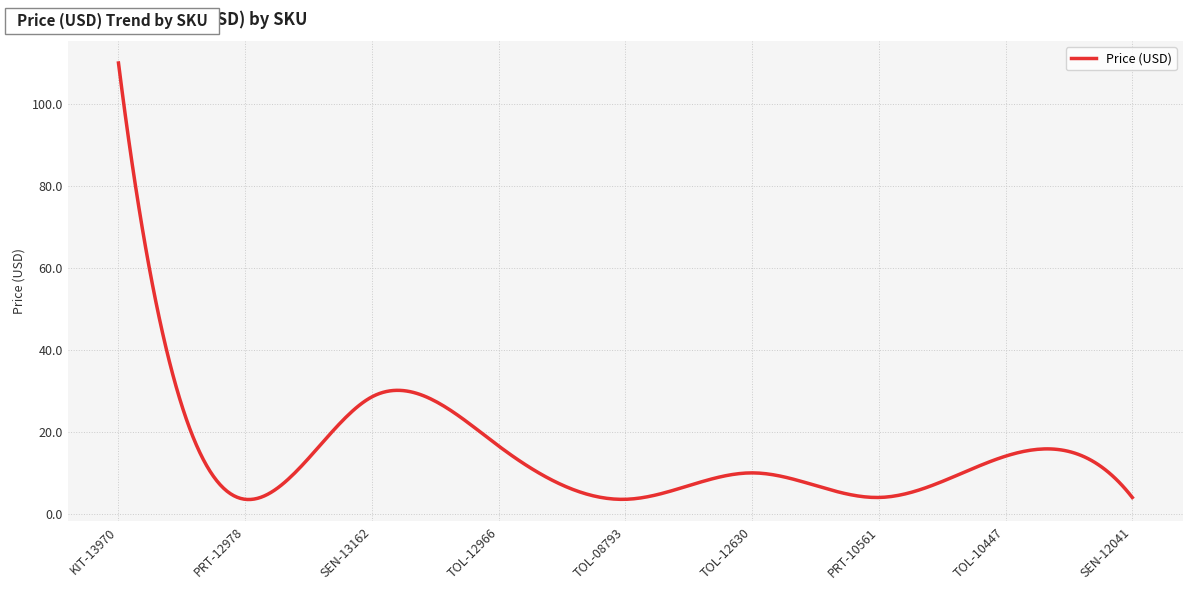

What is the difference between the maximum and minimum values?

106.5